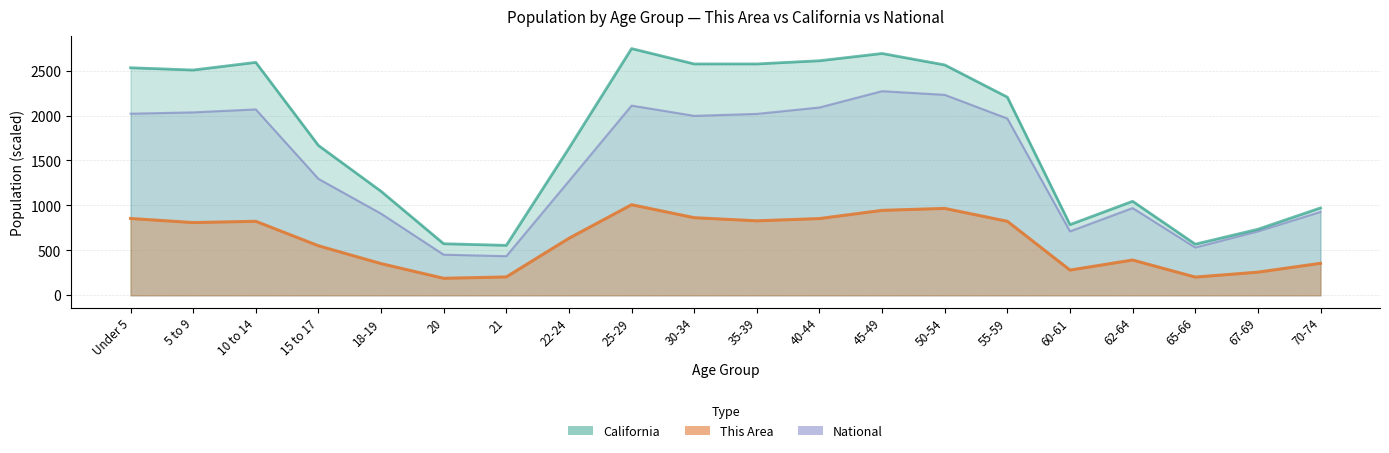

Read the California value at 67-69.

734.7